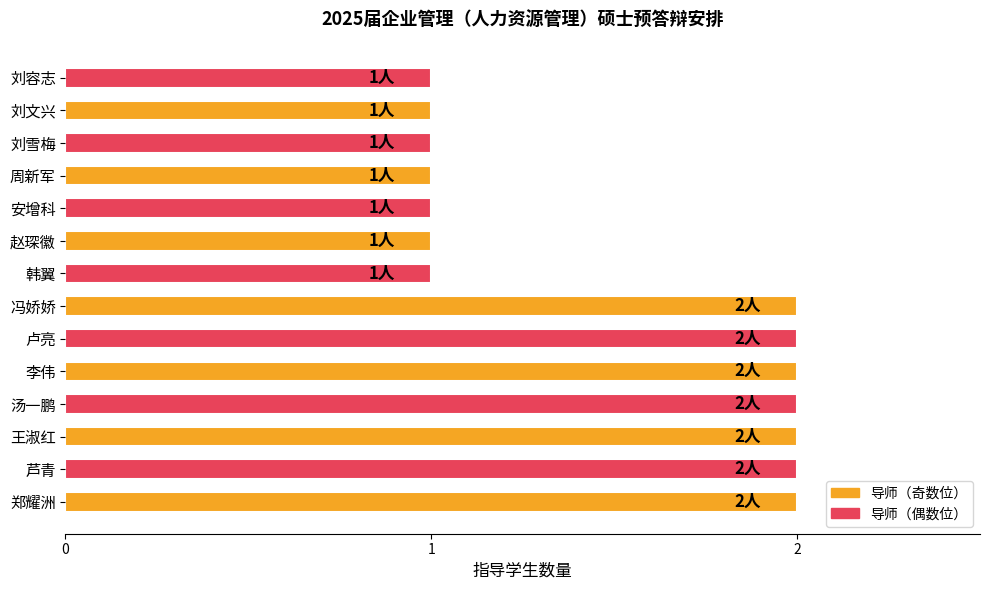

Reading top to bottom, what are all the values shown in this chart?

1	1	1	1	1	1	1	2	2	2	2	2	2	2